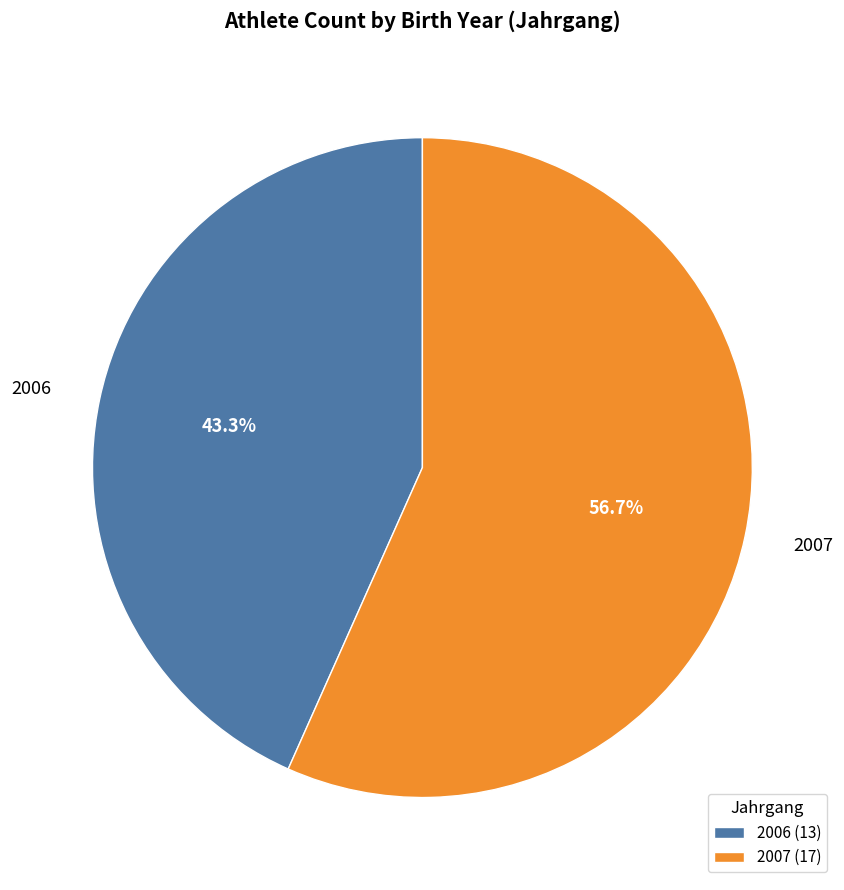

True or false: 2006 accounts for 43% of the total.

True